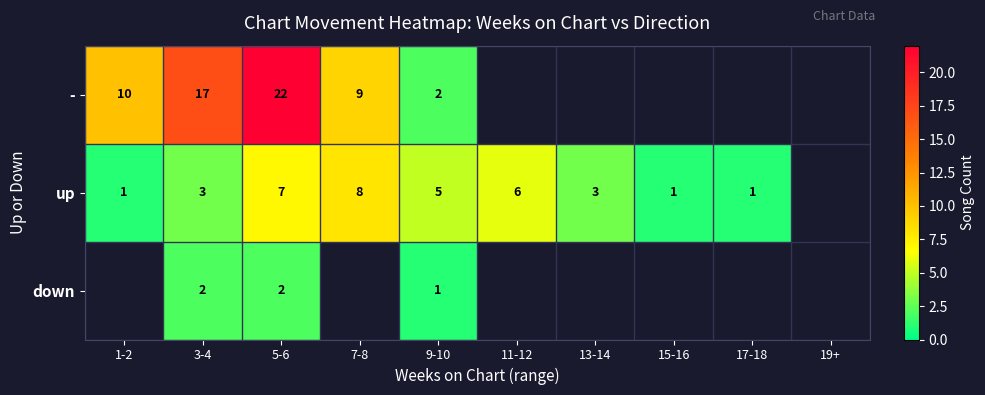

Is the value of up at 7-8 greater than the value of down at 5-6?

Yes